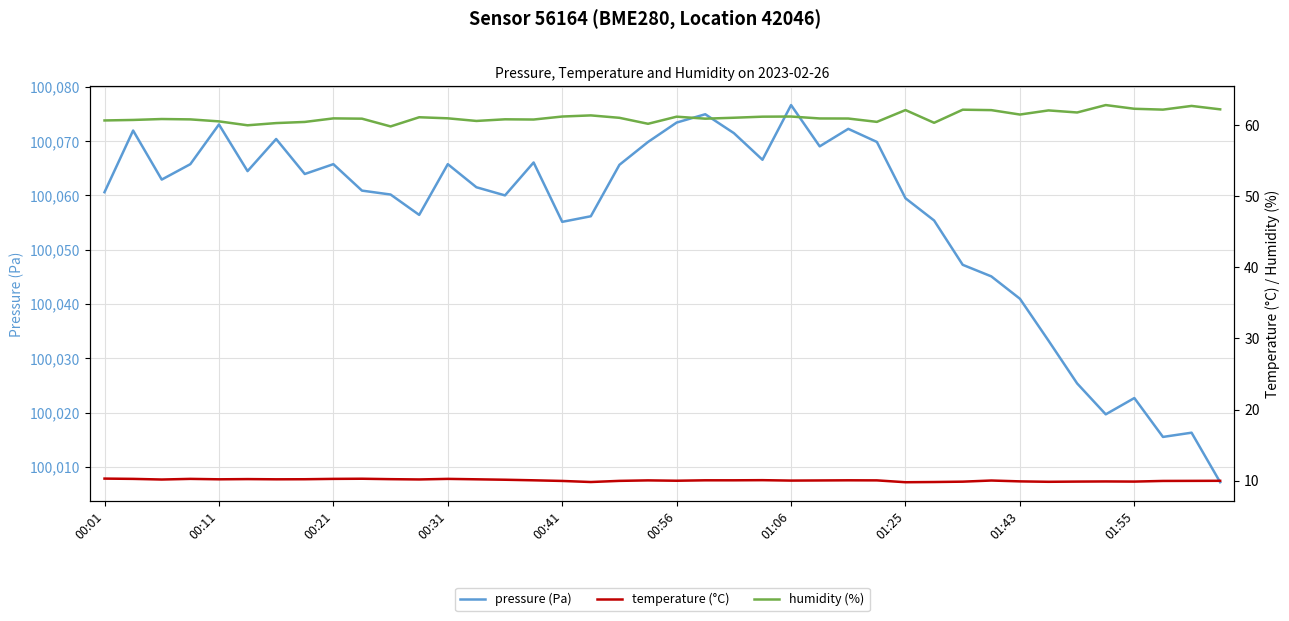

What is the maximum value for pressure (Pa)?

100076.6